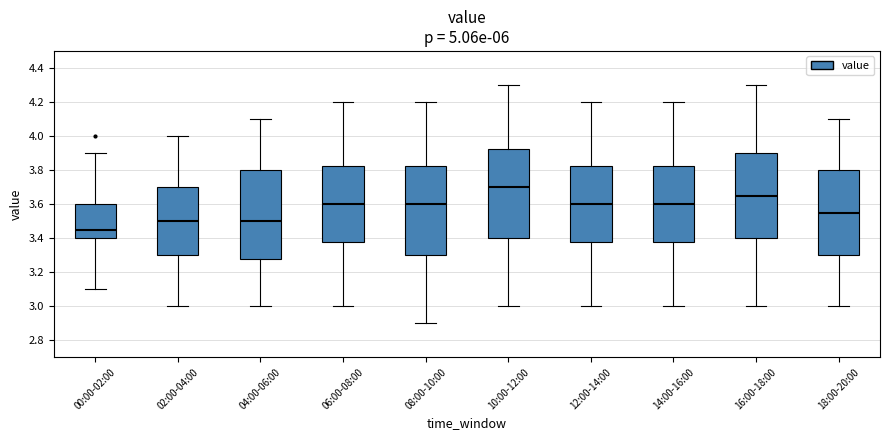

Reading left to right, read every box against the y-axis: the position of its median line, the range the box covers, and the ends of its whiskers. The values are not printed on the chart, so give them approximately, as read against the axis.

00:00-02:00: median 3.46, box 3.40 to 3.60, whiskers 3.10 to 3.90
02:00-04:00: median 3.50, box 3.30 to 3.70, whiskers 3.00 to 4.00
04:00-06:00: median 3.50, box 3.28 to 3.80, whiskers 3.00 to 4.10
06:00-08:00: median 3.60, box 3.38 to 3.82, whiskers 3.00 to 4.20
08:00-10:00: median 3.60, box 3.30 to 3.82, whiskers 2.90 to 4.20
10:00-12:00: median 3.70, box 3.40 to 3.92, whiskers 3.00 to 4.30
12:00-14:00: median 3.60, box 3.38 to 3.82, whiskers 3.00 to 4.20
14:00-16:00: median 3.60, box 3.38 to 3.82, whiskers 3.00 to 4.20
16:00-18:00: median 3.66, box 3.40 to 3.90, whiskers 3.00 to 4.30
18:00-20:00: median 3.56, box 3.30 to 3.80, whiskers 3.00 to 4.10